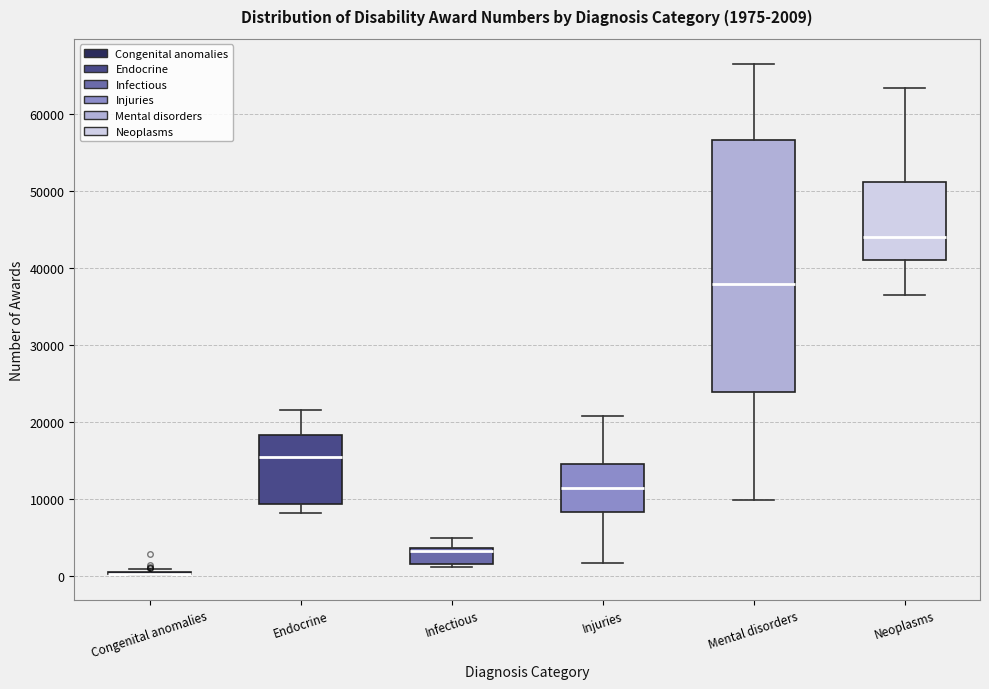

Which box is the tallest, from its lower edge to its upper edge?

Mental disorders